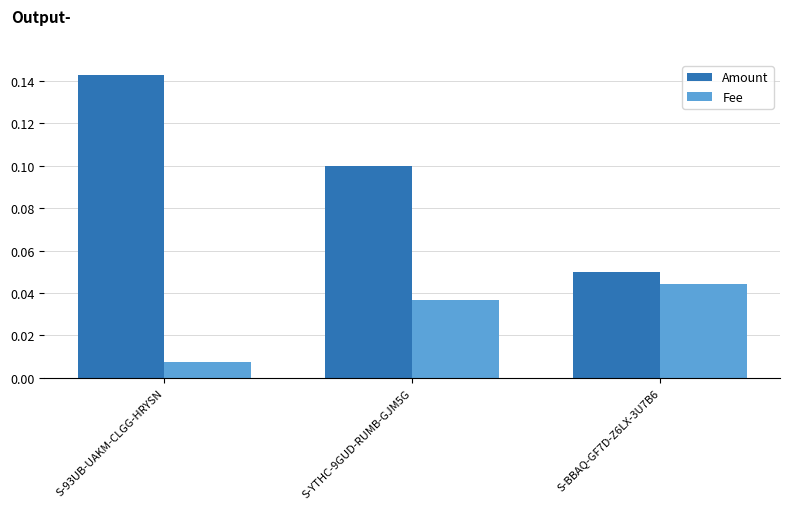

At which category is the sum across all series the highest?

S-93UB-UAKM-CLGG-HRYSN